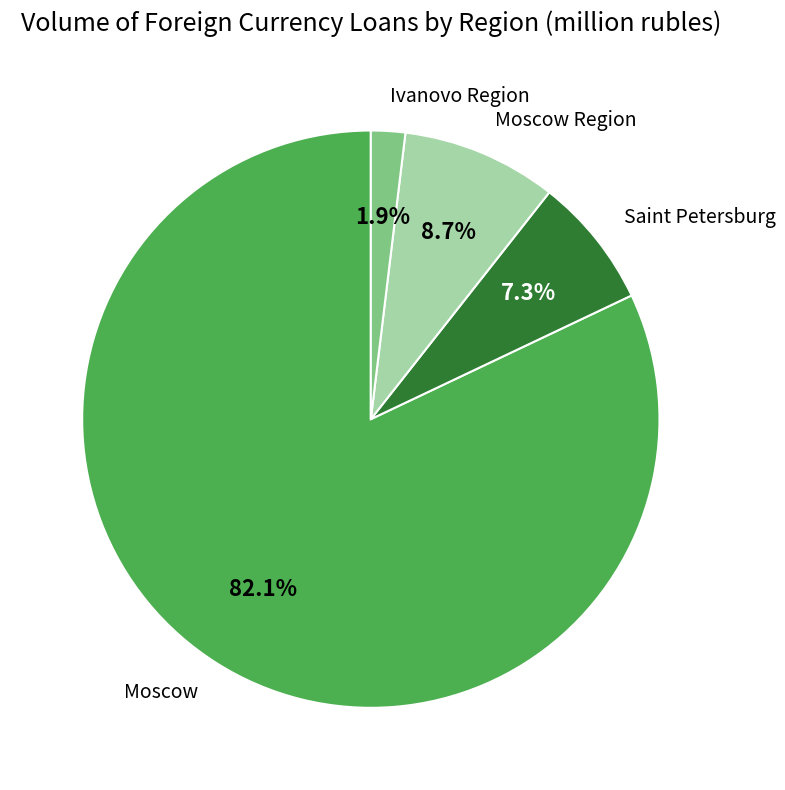

What is the largest slice in the pie chart?

Moscow